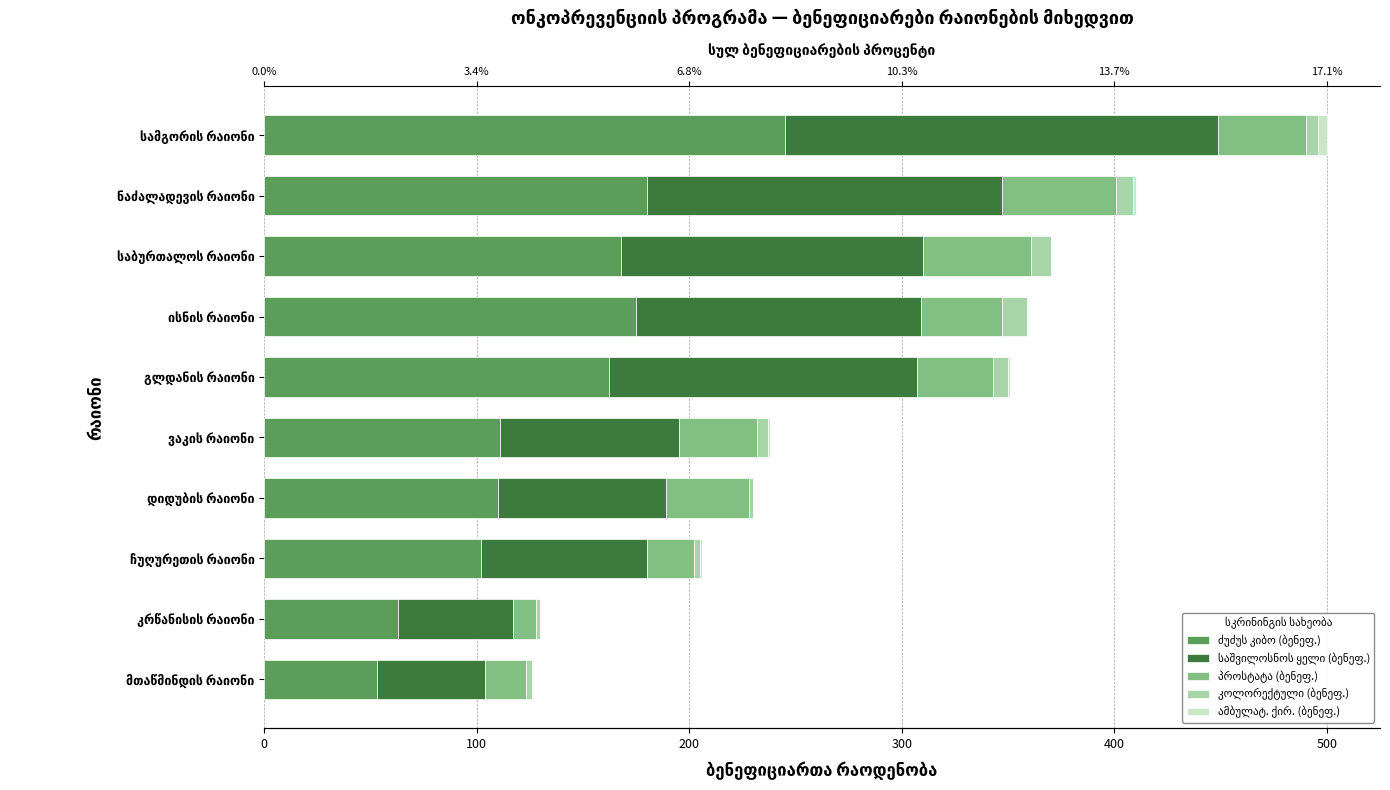

What is the difference between the maximum and minimum values in the პროსტატა (ბენეფ.) series?

43